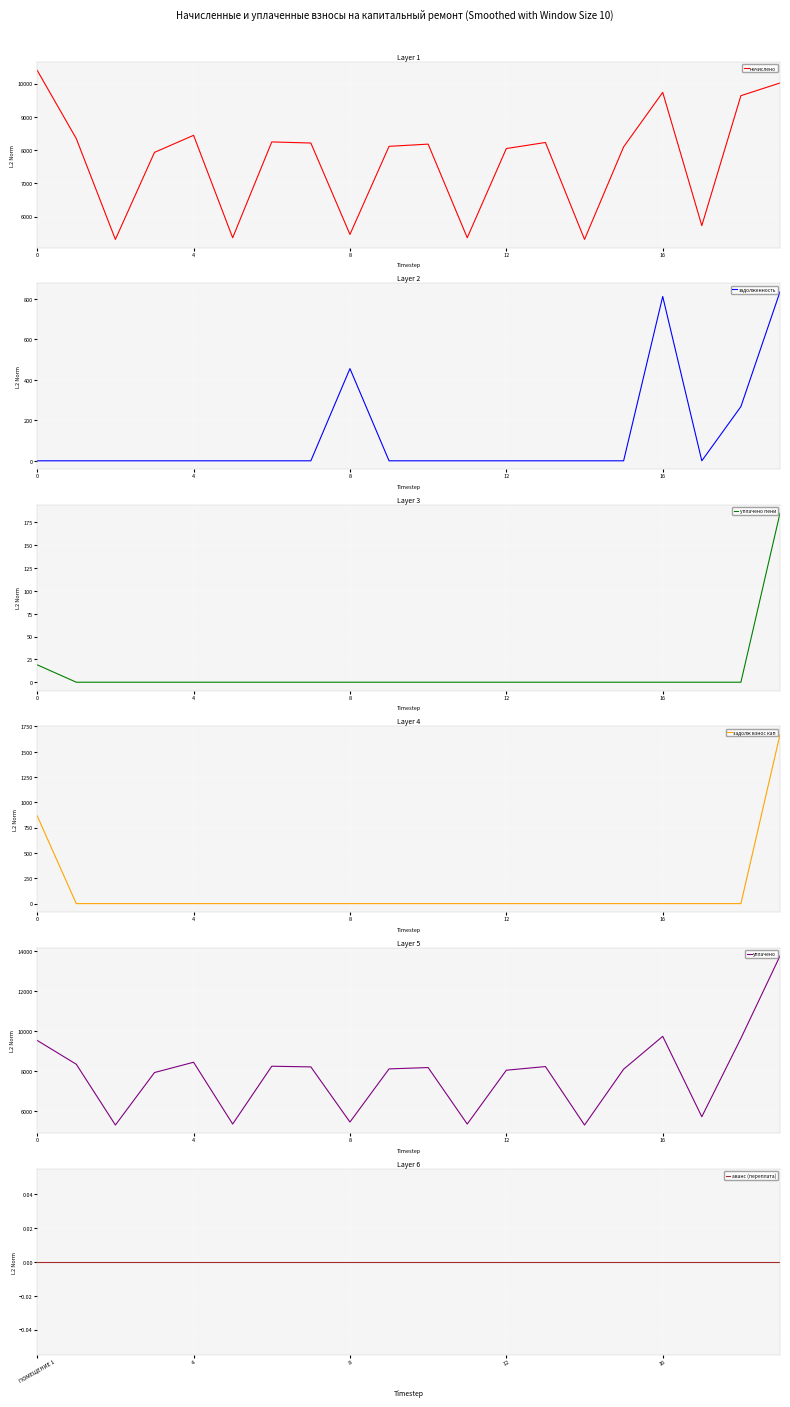

What is the total value across all series at 11?

10730.9